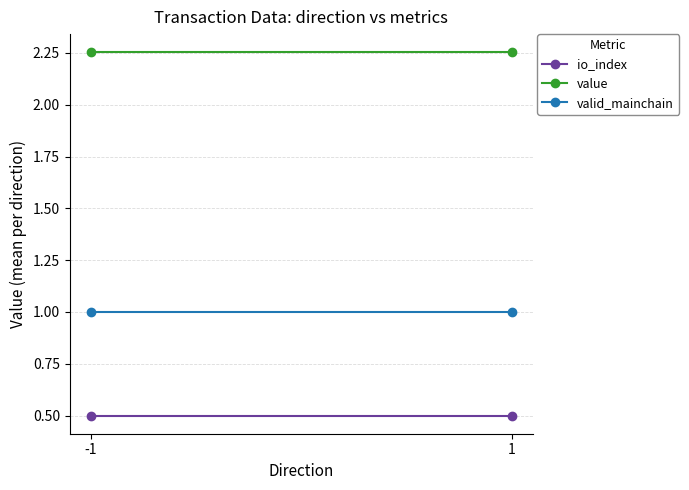

At which category is the sum across all series the highest?

-1